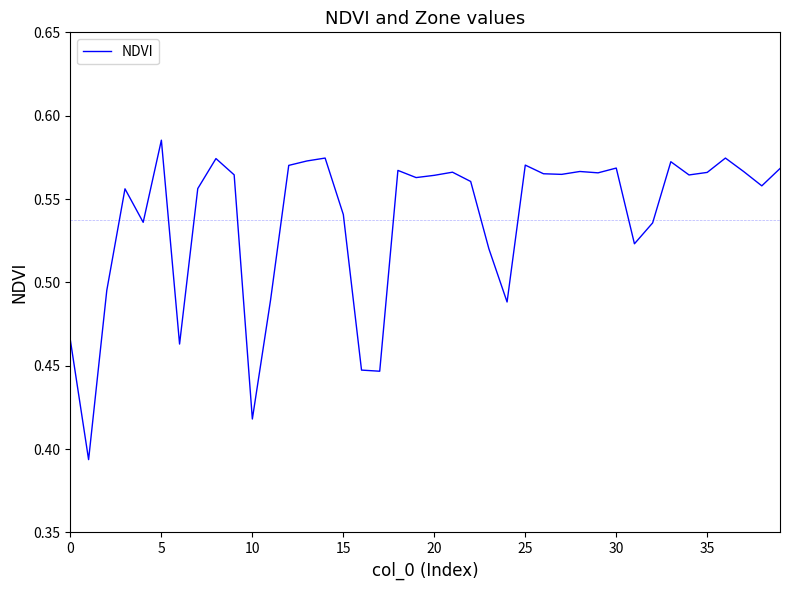

Which category has the highest value across all series?

5